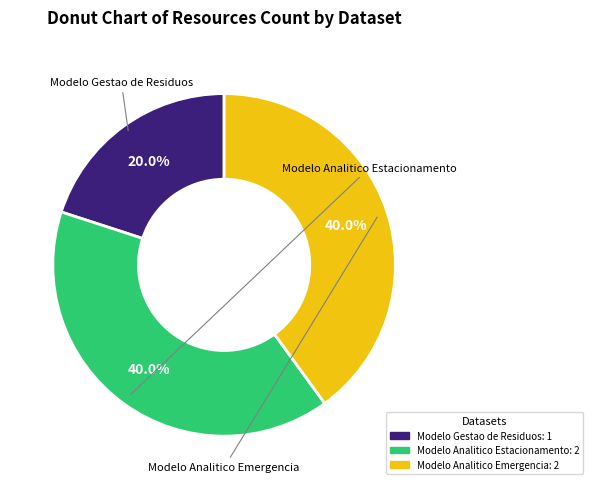

What percentage is the Modelo Analitico Estacionamento slice, to the nearest percent?

40%